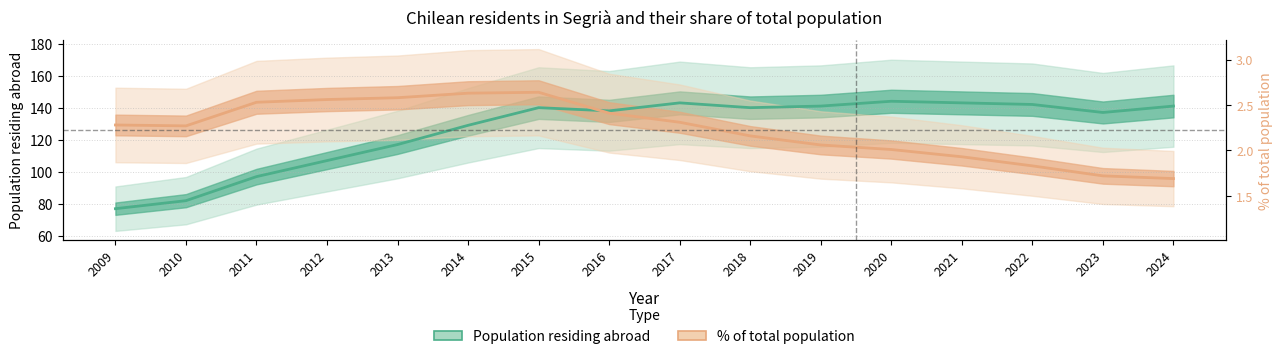

Rank the categories by % of total population value from lowest to highest.

2024, 2023, 2022, 2021, 2020, 2019, 2018, 2010, 2009, 2017, 2016, 2011, 2012, 2013, 2014, 2015